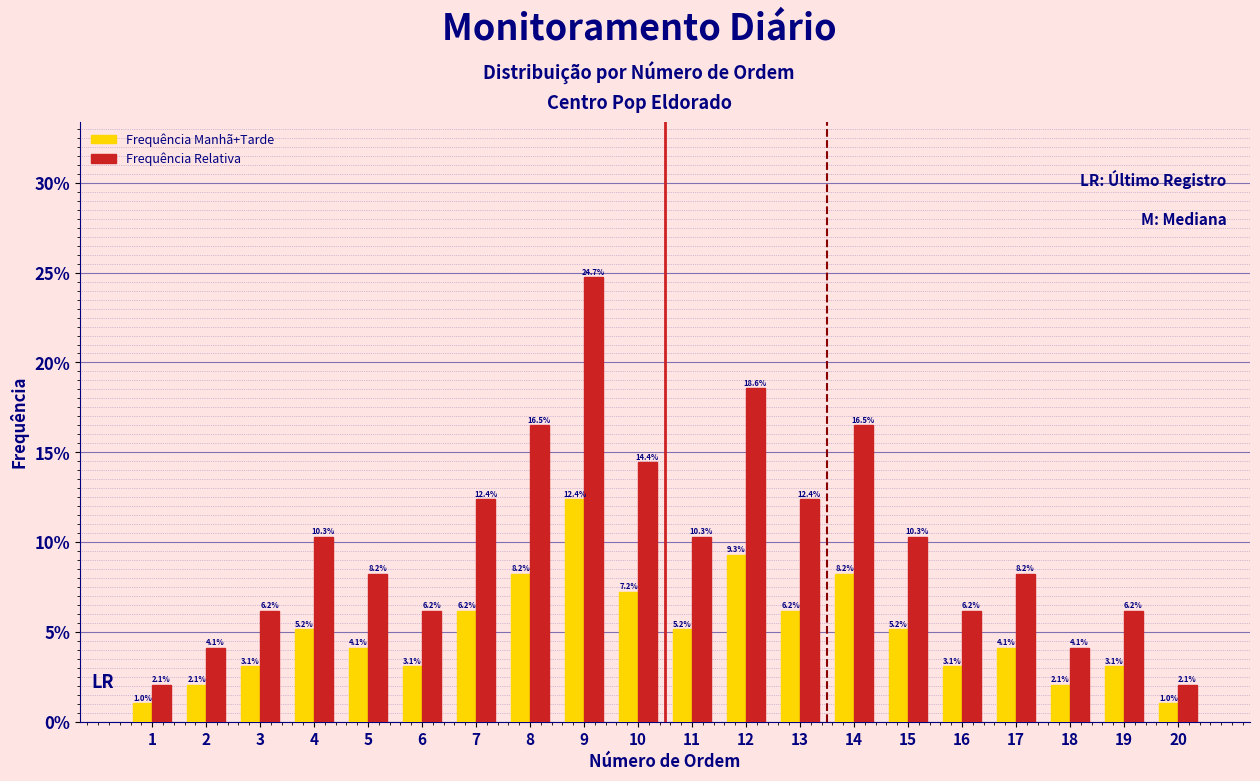

Reading left to right, transcribe all the data shown in this chart.

Frequência Manhã+Tarde: 1.0	2.1	3.1	5.2	4.1	3.1	6.2	8.2	12.4	7.2	5.2	9.3	6.2	8.2	5.2	3.1	4.1	2.1	3.1	1.0
Frequência Relativa: 2.1	4.1	6.2	10.3	8.2	6.2	12.4	16.5	24.7	14.4	10.3	18.6	12.4	16.5	10.3	6.2	8.2	4.1	6.2	2.1